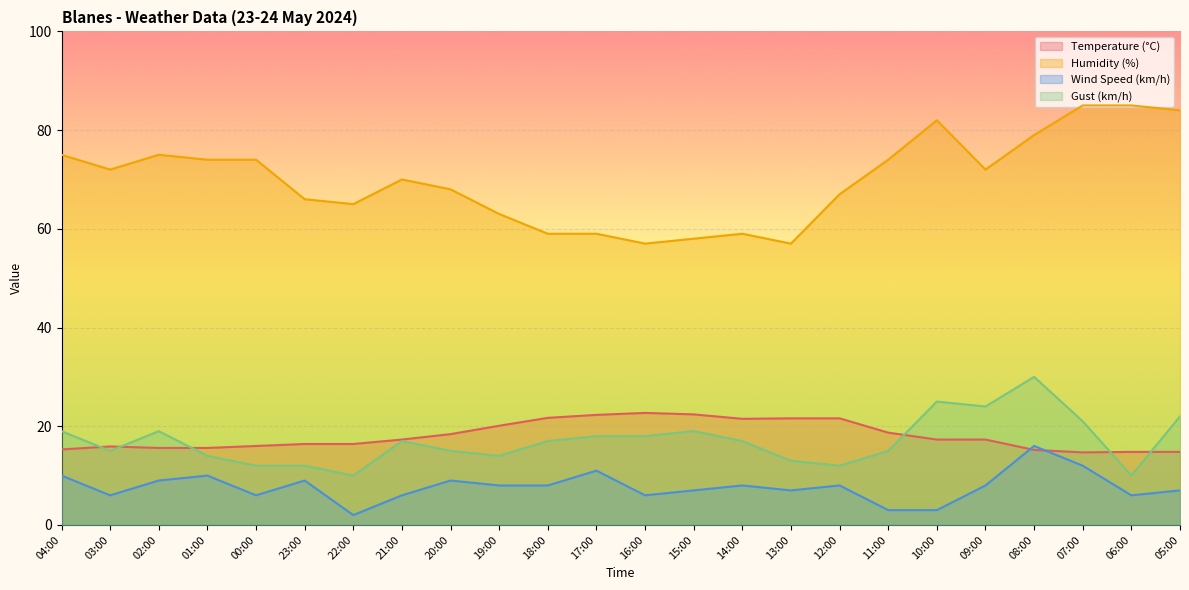

Between 22:00 and 09:00, which series saw the biggest shift?

Gust (km/h)